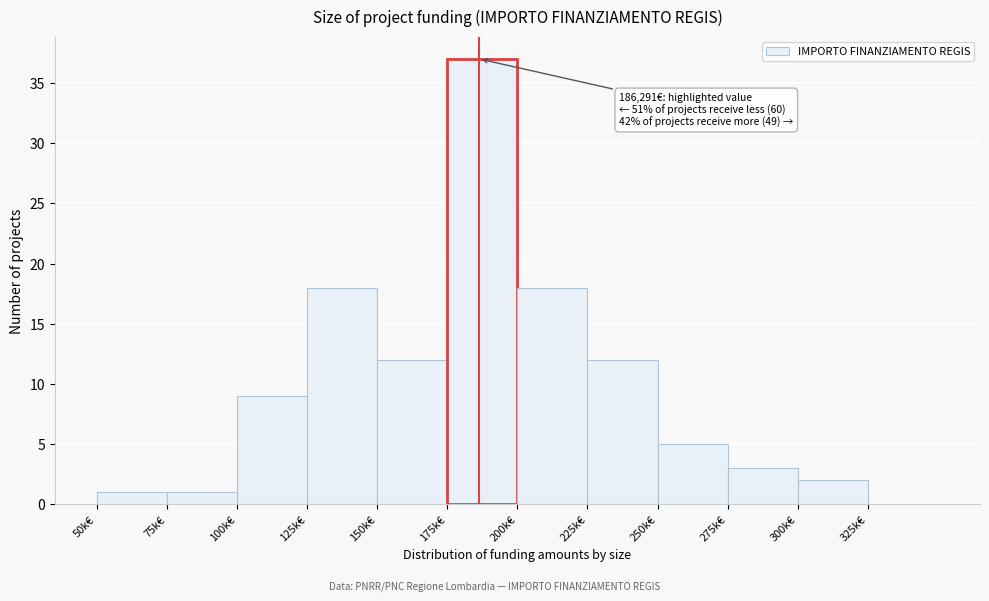

Reading left to right, what are all the values shown in this chart?

50k€=1	75k€=1	100k€=9	125k€=18	150k€=12	175k€=37	200k€=18	225k€=12	250k€=5	275k€=3	300k€=2	325k€=0